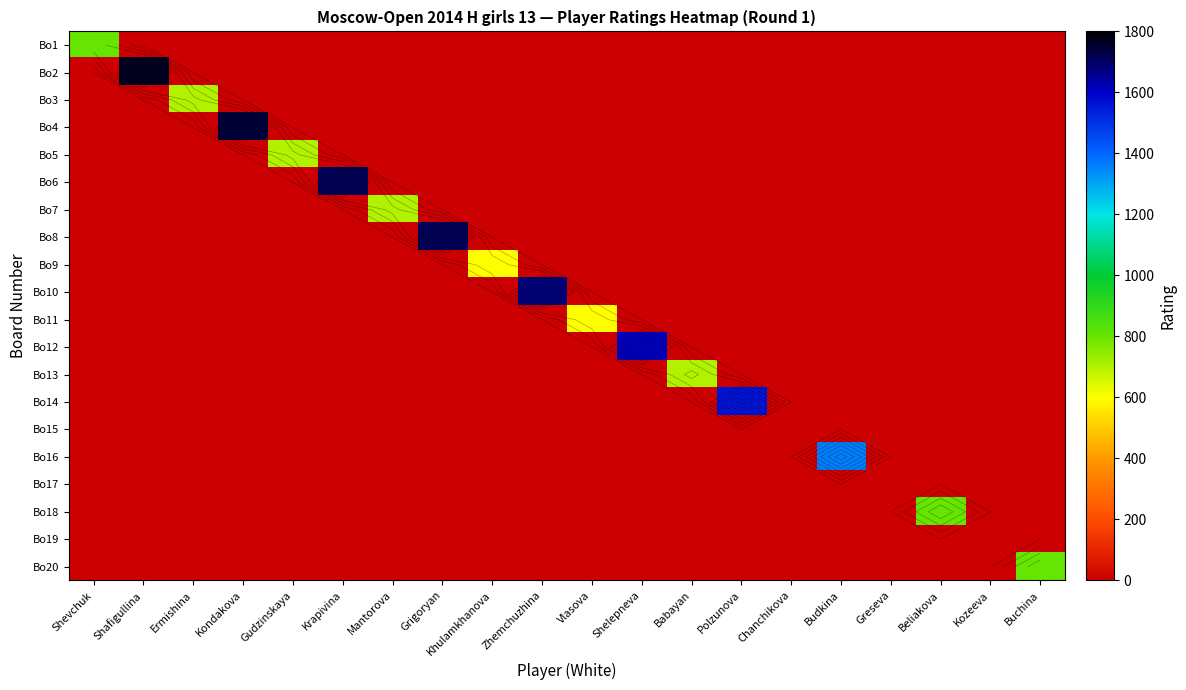

Where is Bo20 nearest to the value 400?

Shevchuk